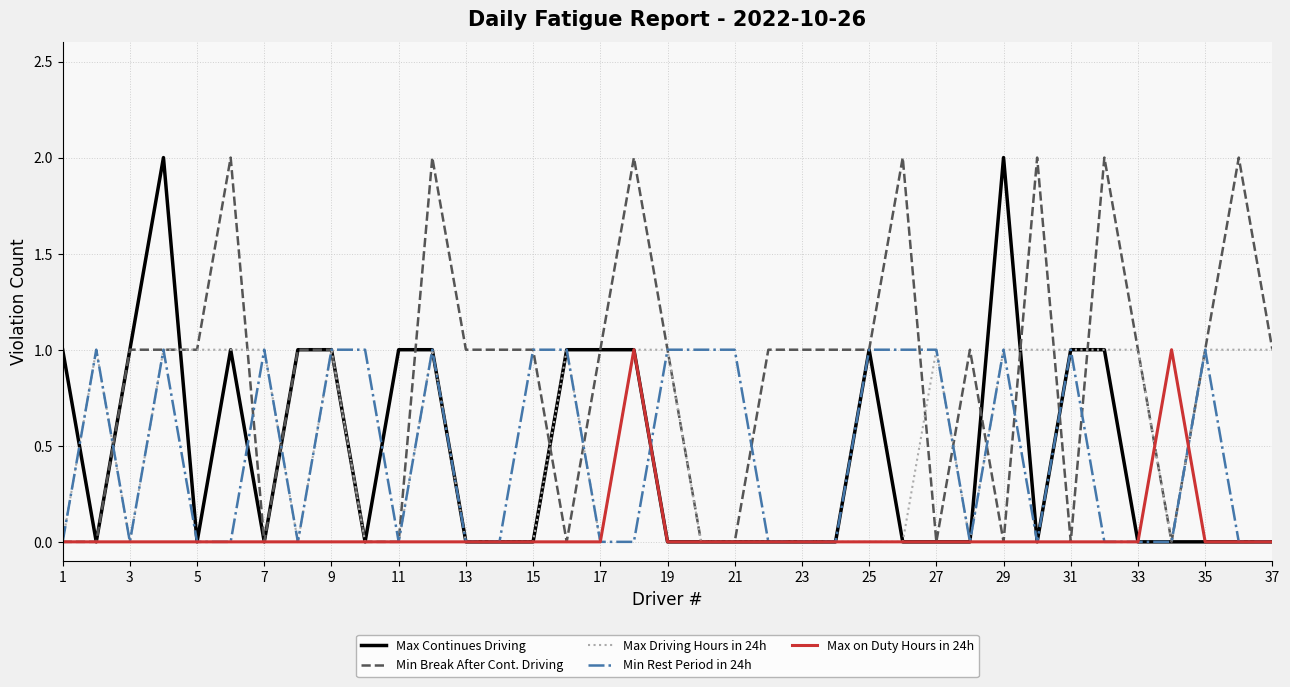

Which series has the largest total across all categories?

Min Break After Cont. Driving